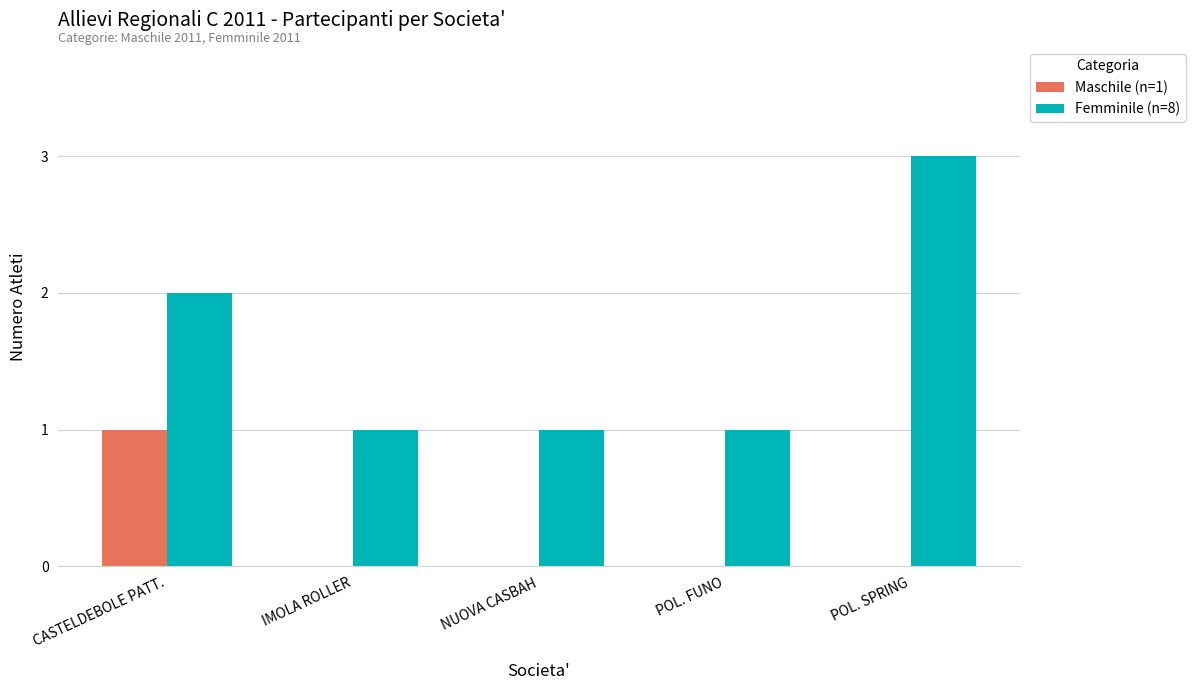

How many Femminile (n=8) values are between 1 and 2?

4